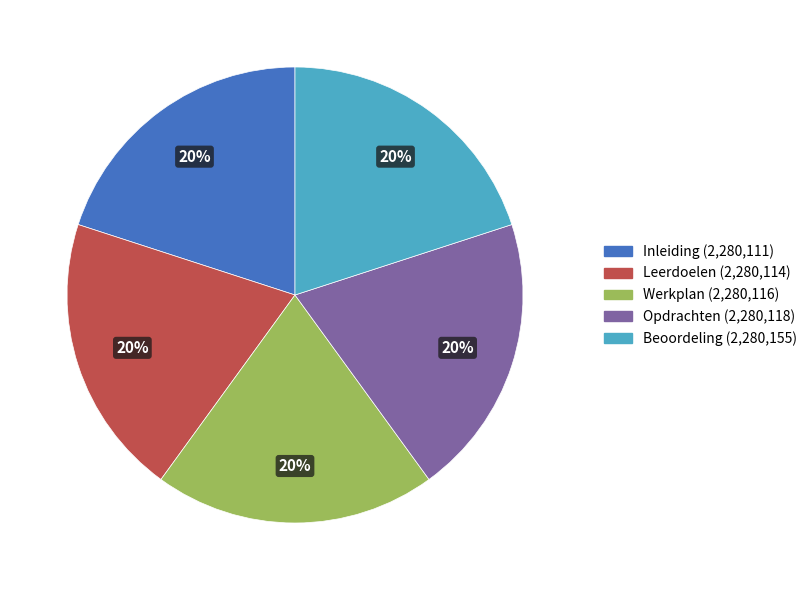

Is there a majority slice in this chart?

No